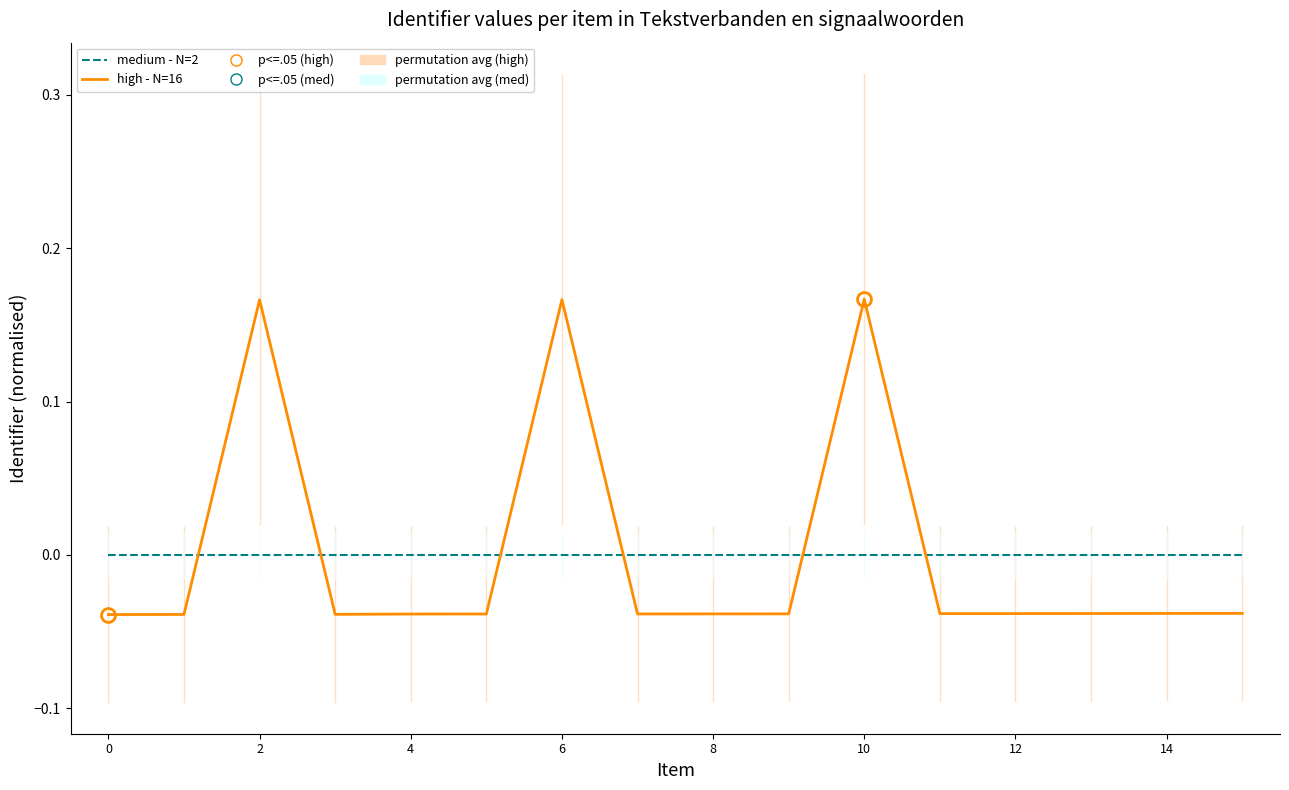

Which series ends up on top after the final intersection of medium - N=2 and high - N=16?

medium - N=2